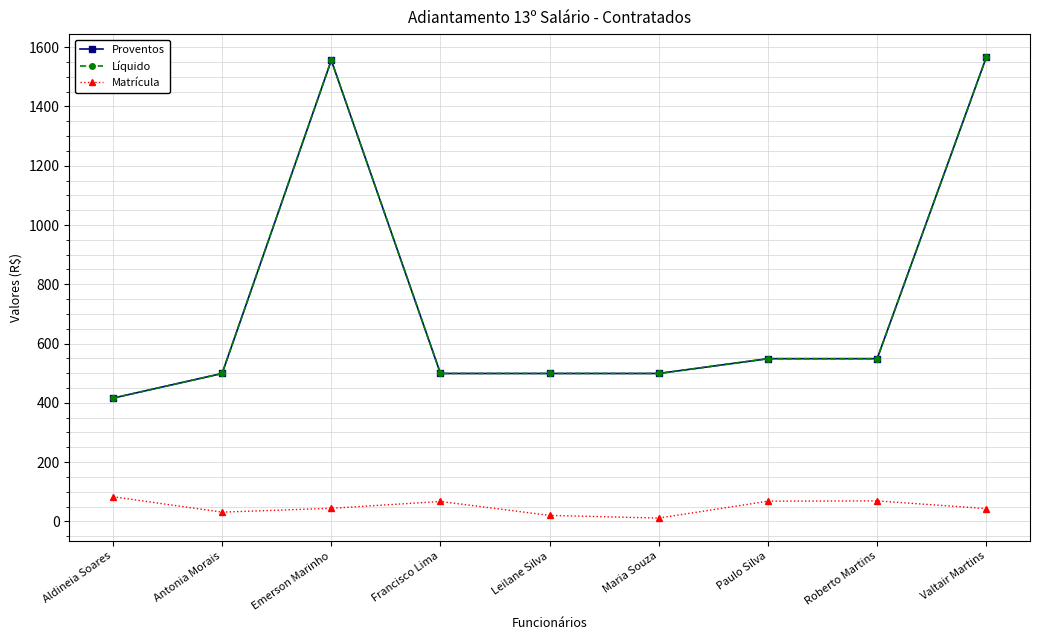

Does the chart have visible grid lines?

Yes